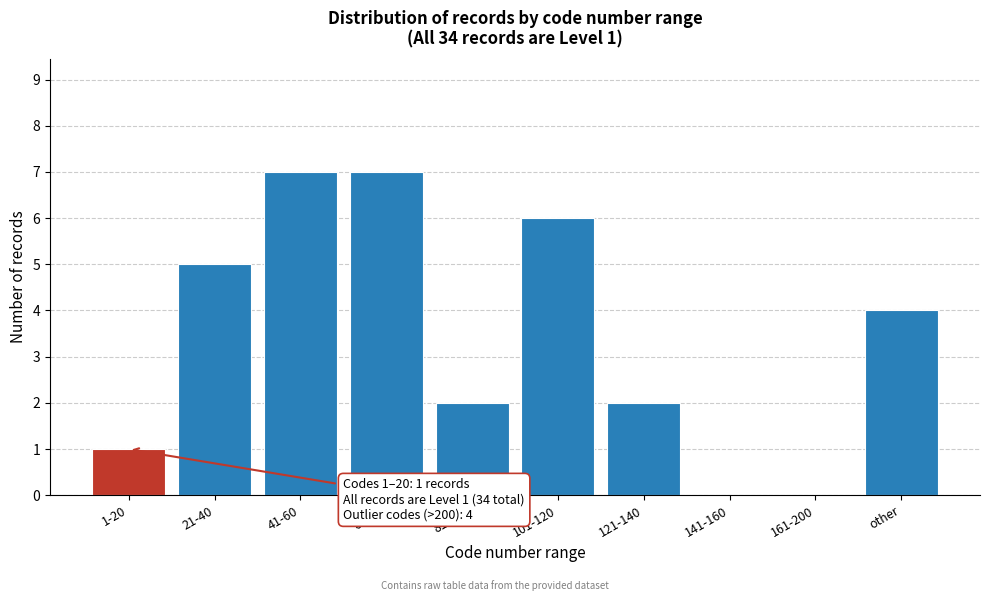

Reading left to right, what are all the values shown in this chart?

1-20=1	21-40=5	41-60=7	61-80=7	81-100=2	101-120=6	121-140=2	141-160=0	161-200=0	other=4